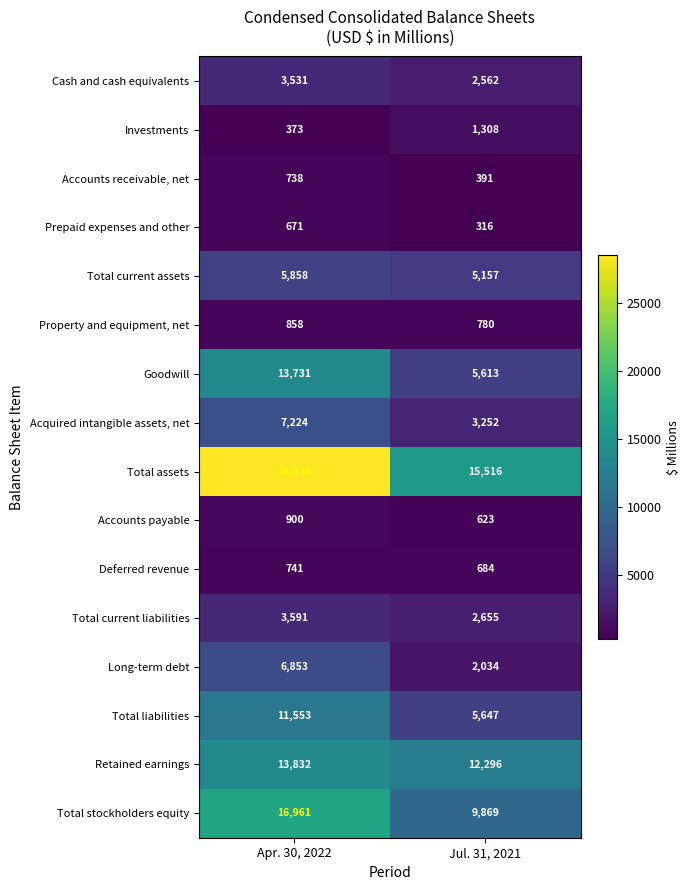

Which category has the lowest value in the Investments series?

Apr. 30, 2022